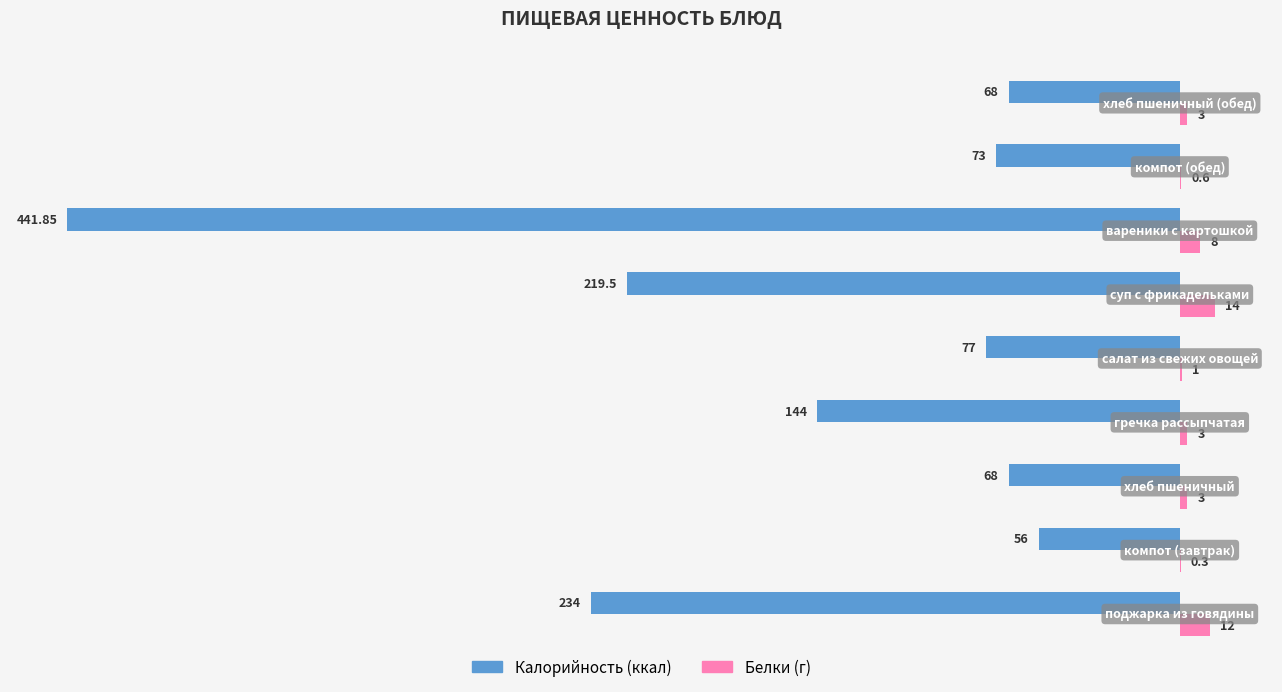

How many distinct data groups are displayed?

2